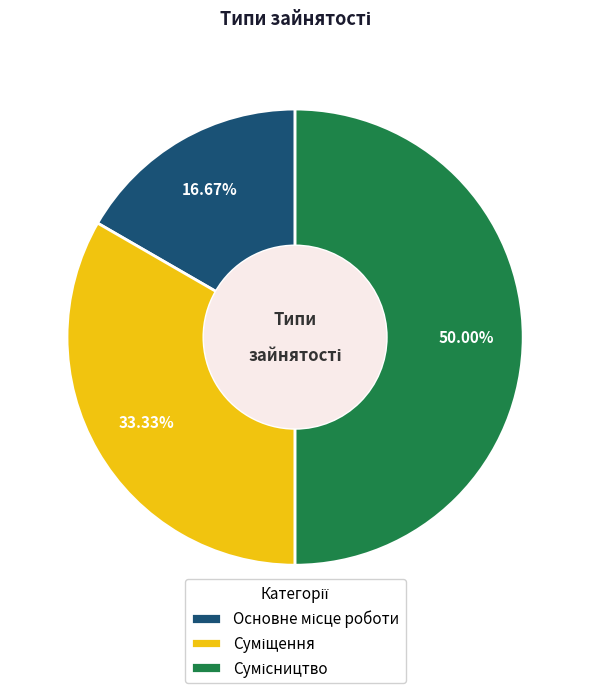

Count the number of slices in the pie.

3